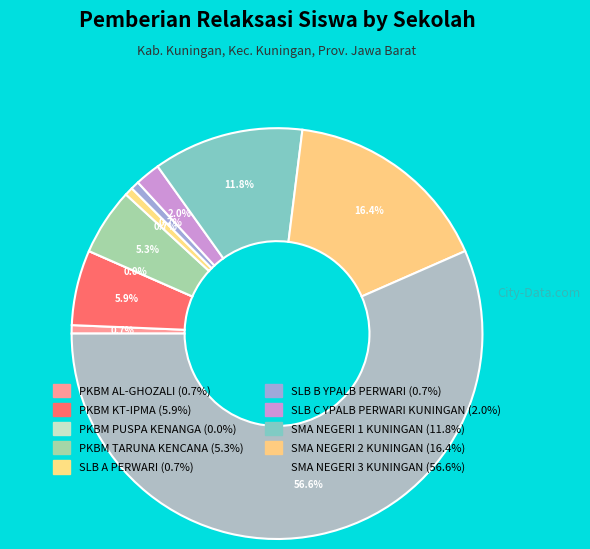

To the nearest percent, what is the average slice percentage?

10%